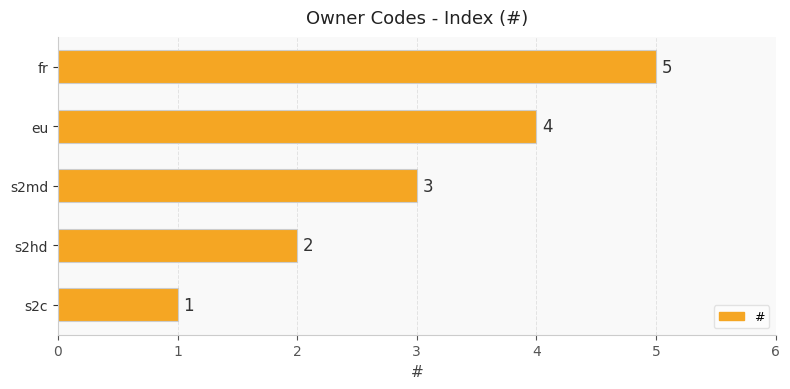

What is the sum of all values?

15